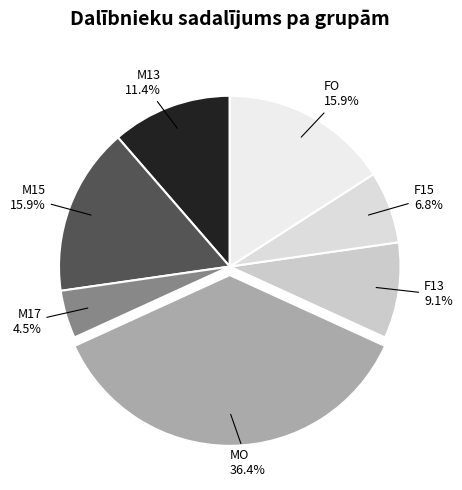

Approximately how many times larger is the value at M17 compared to FO?

0.3